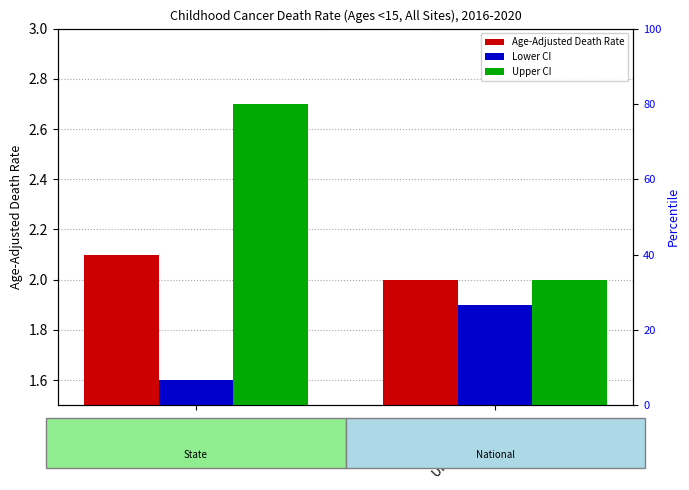

Which series has the largest range (max minus min)?

Upper CI